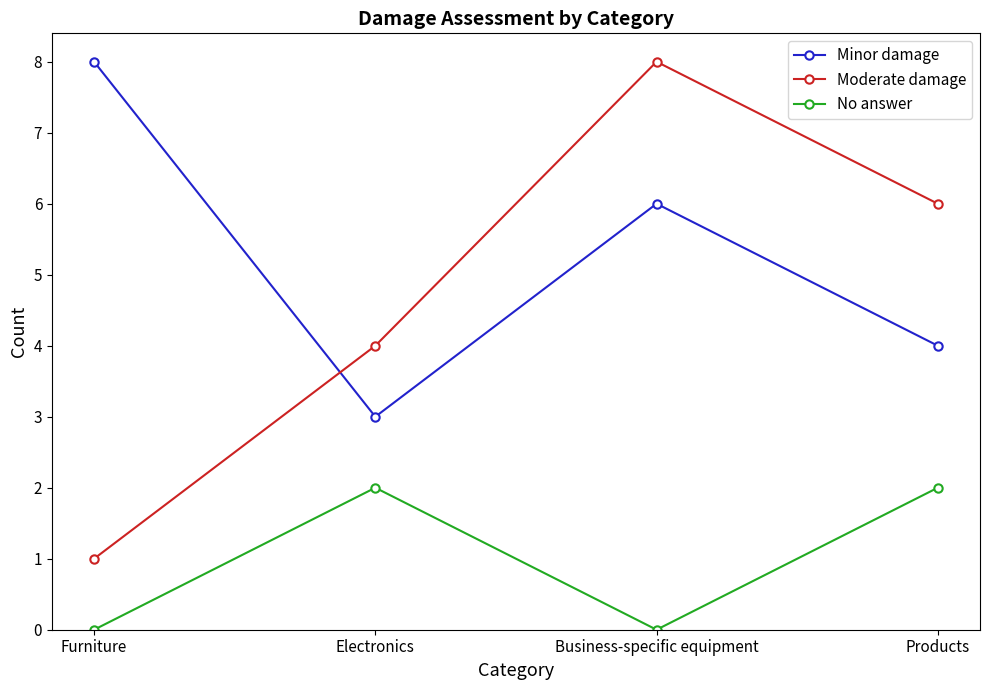

How many times do Minor damage and Moderate damage cross each other?

1